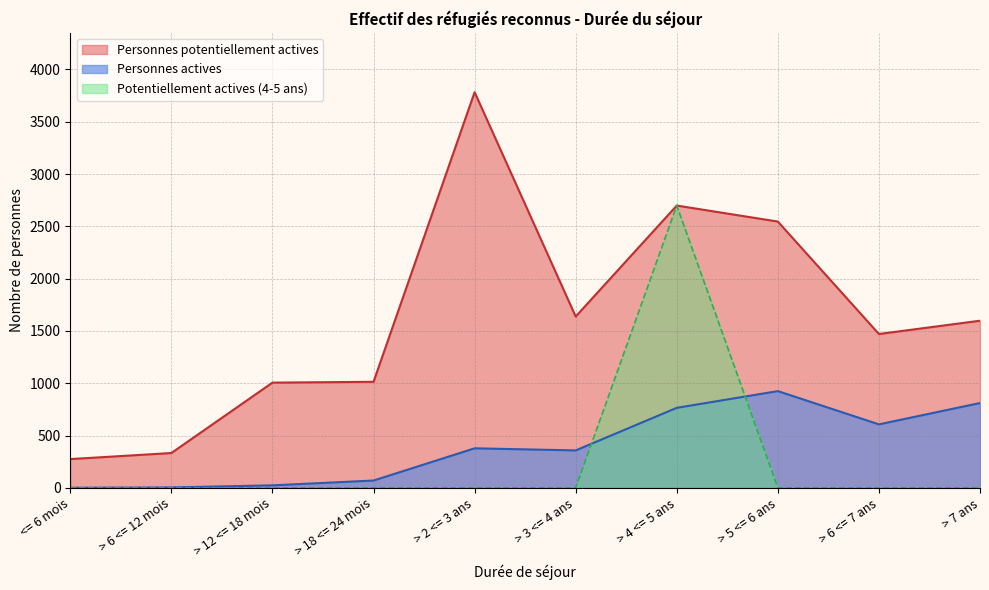

The value of Personnes actives at > 6 <= 7 ans is 607. True or false?

True